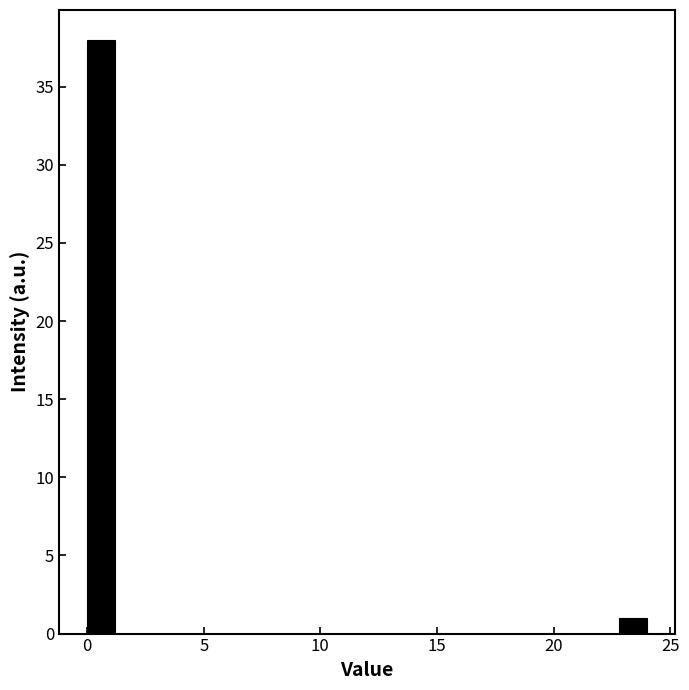

Around what value on the x-axis is the tallest bar? Give the approximate position of its centre, as read against the axis.

0.5